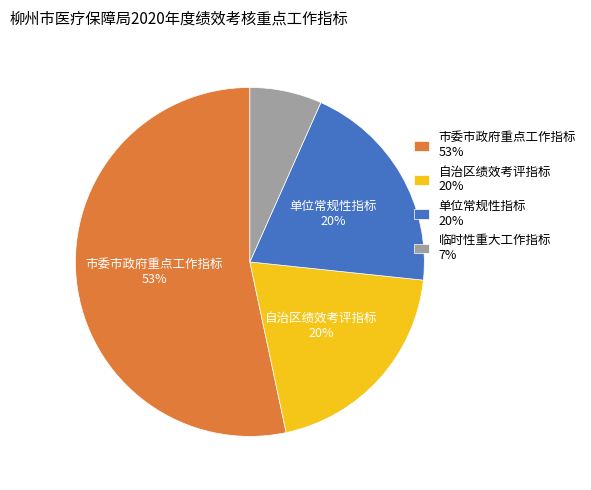

Do 临时性重大工作指标 and 自治区绩效考评指标 together represent more than half of the pie?

No